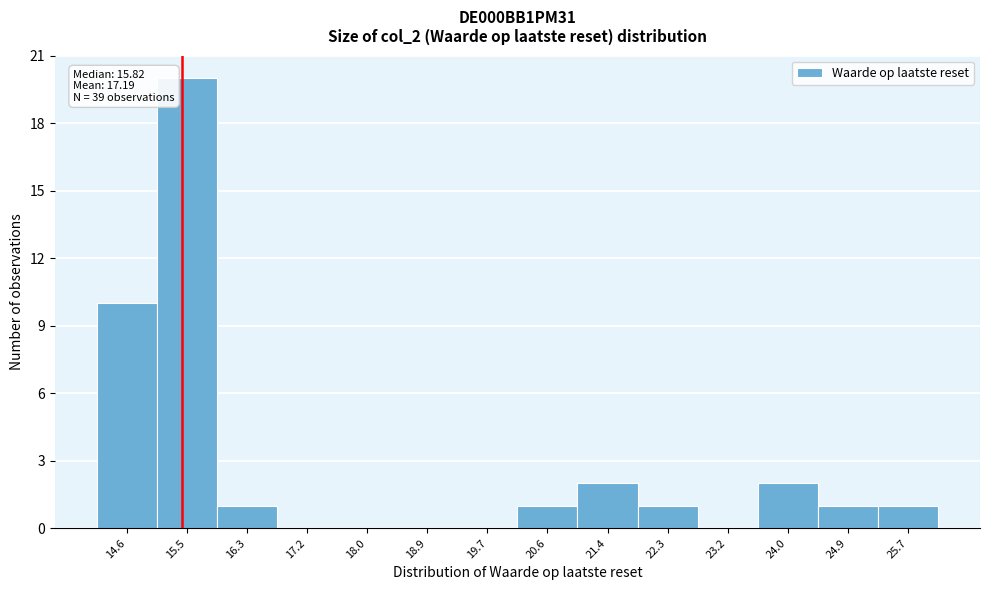

Reading left to right, list all the values displayed in this chart.

14.6=10	15.5=20	16.3=1	17.2=0	18.0=0	18.9=0	19.7=0	20.6=1	21.4=2	22.3=1	23.2=0	24.0=2	24.9=1	25.7=1